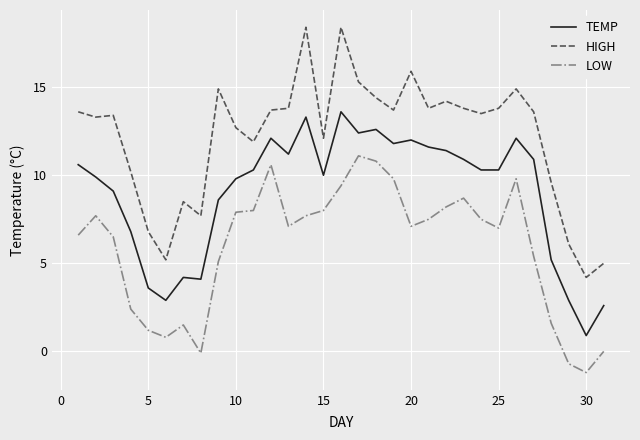

True or false: LOW and HIGH intersect in this chart.

False